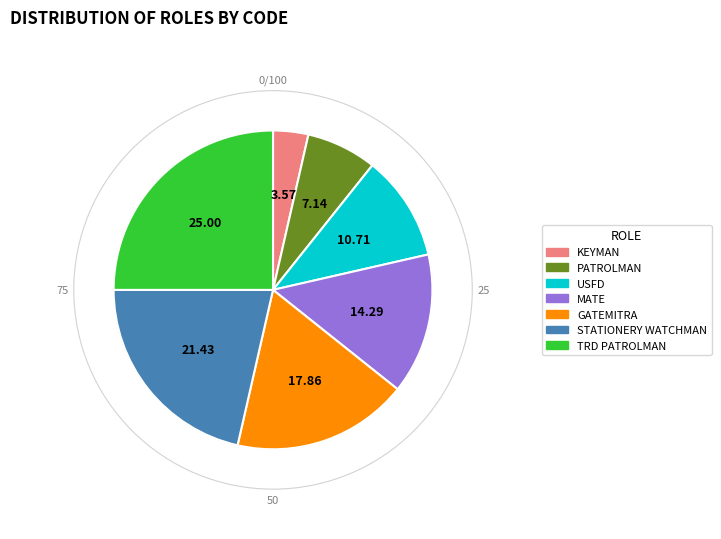

Rank the categories by value from highest to lowest.

TRD PATROLMAN, STATIONERY WATCHMAN, GATEMITRA, MATE, USFD, PATROLMAN, KEYMAN